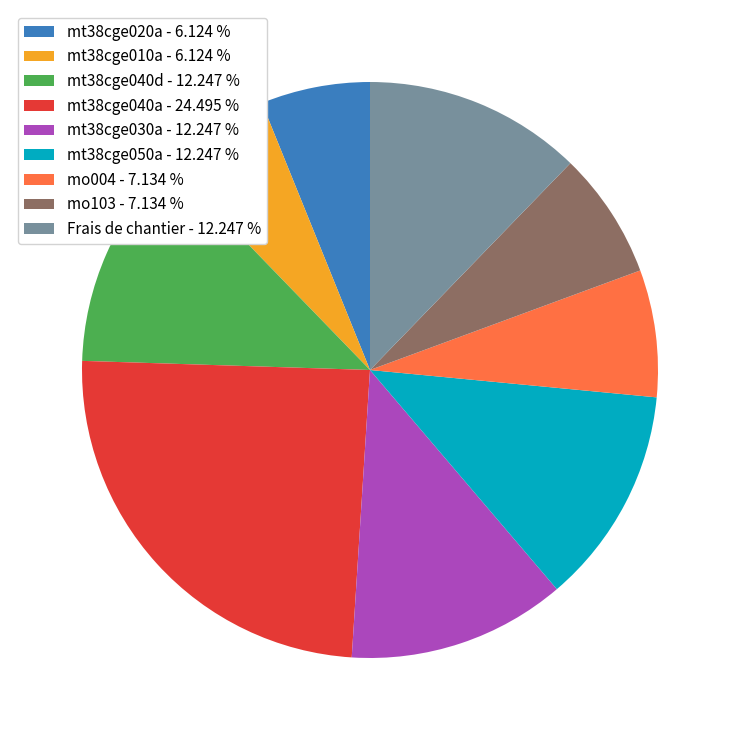

Is the sum of Frais de chantier - 12.247 % and mt38cge050a - 12.247 % greater than half?

No